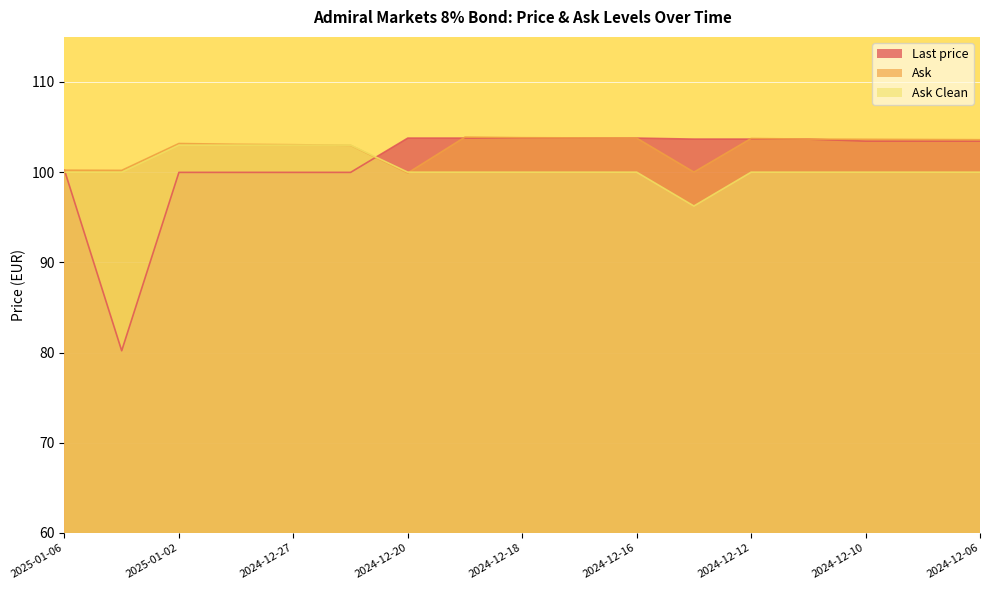

At which label is Ask closest to 101?

2025-01-06